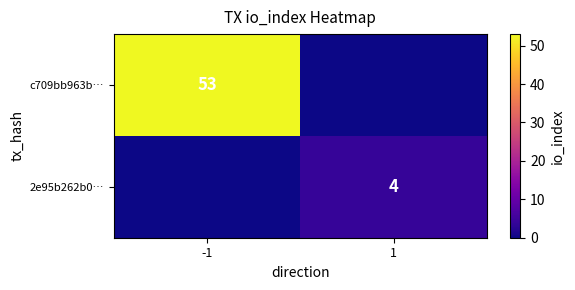

The value of 2e95b262b0… at 1 is 3. True or false?

False